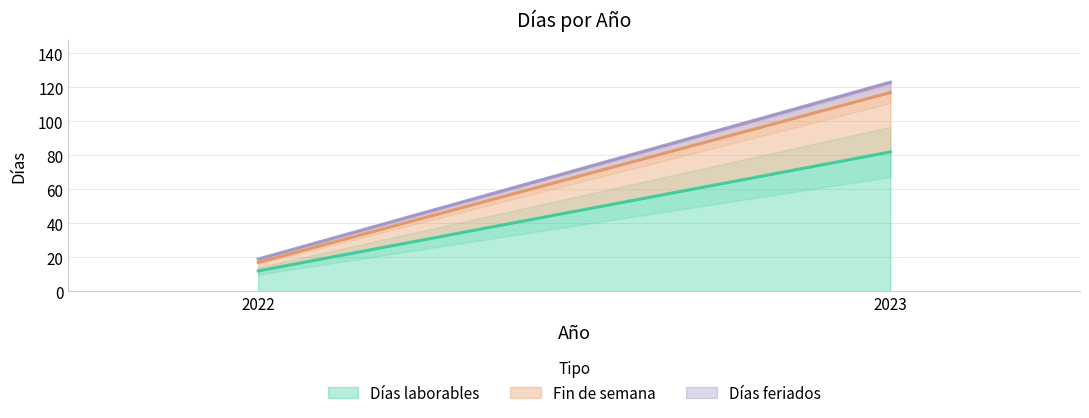

What is the approximate value of Fin de semana at 2022, to the nearest 5?

5